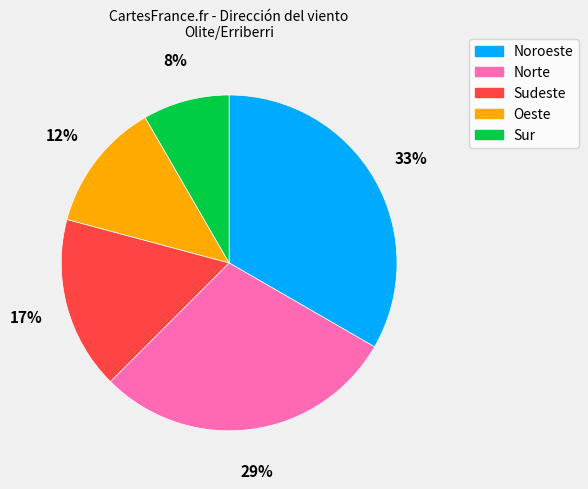

Rank the categories by value from highest to lowest.

Noroeste, Norte, Sudeste, Oeste, Sur